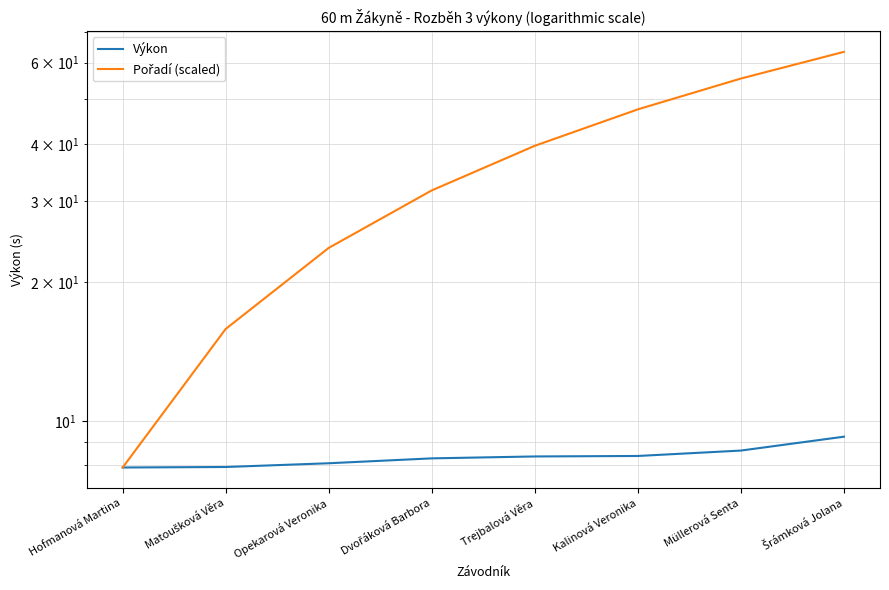

Is the value of Výkon at Hofmanová Martina greater than the value of Pořadí (scaled) at Opekarová Veronika?

No